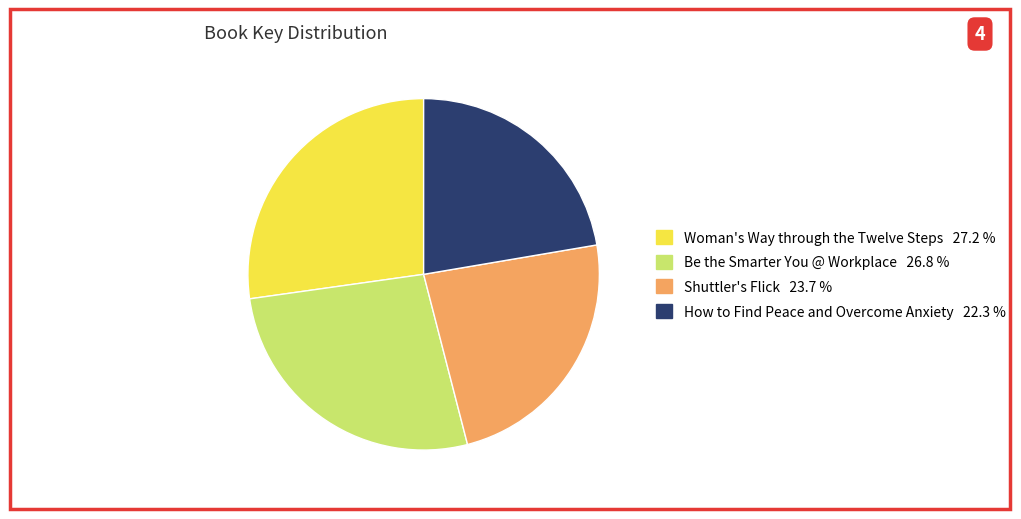

Combined, do Be the Smarter You @ Workplace and How to Find Peace and Overcome Anxiety account for over 50%?

No